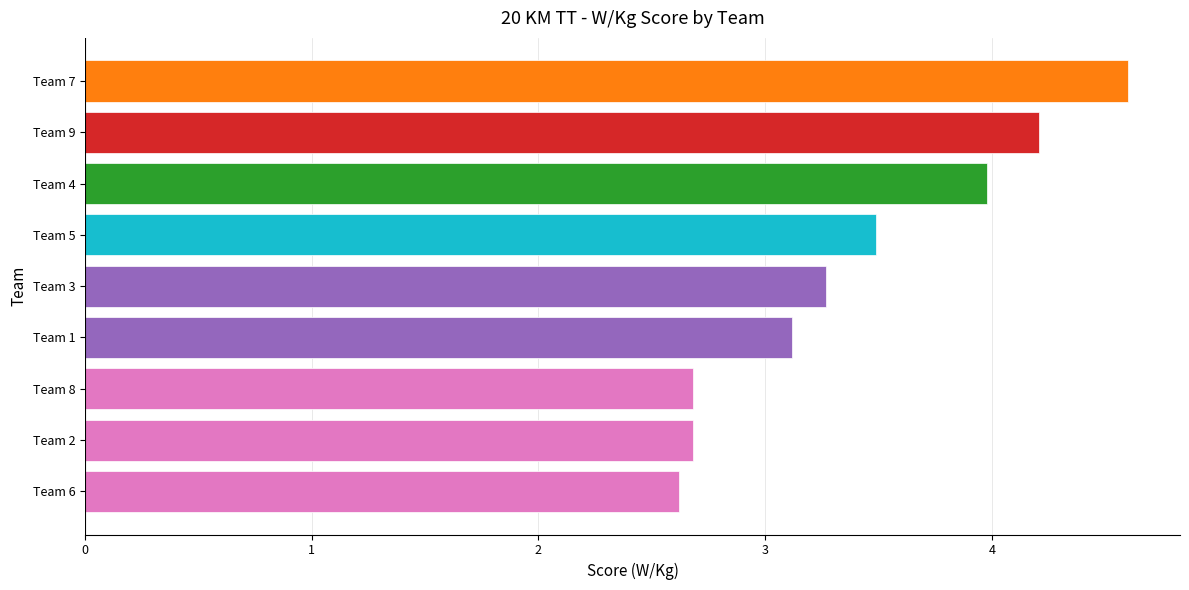

Reading bottom to top, extract all data points from this chart.

2.6	2.7	2.7	3.1	3.3	3.5	4.0	4.2	4.6